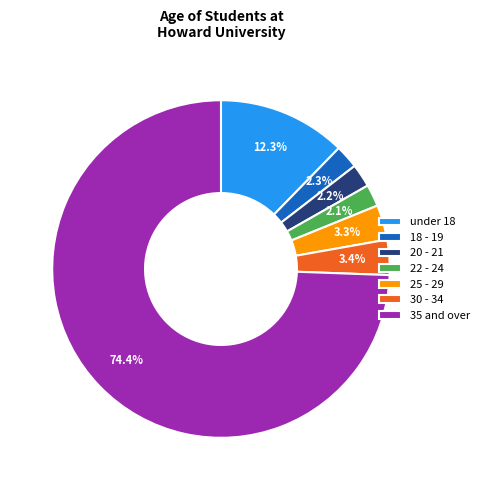

To the nearest percent, what portion does 22 - 24 represent?

2%